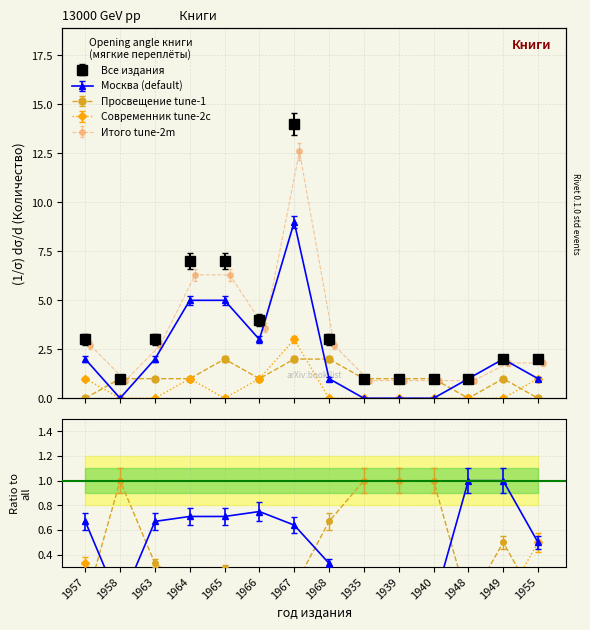

True or false: Количество (total) and Количество (Москва) cross at least once.

False